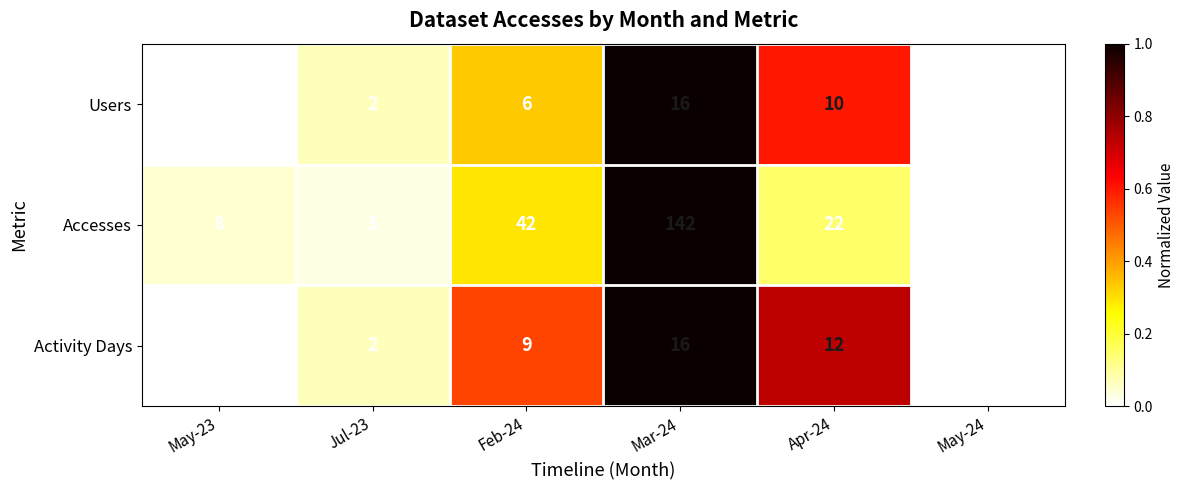

Reading right to left, what are all the values shown in this chart?

Users: May-24=1	Apr-24=10	Mar-24=16	Feb-24=6	Jul-23=2	May-23=1
Accesses: May-24=1	Apr-24=22	Mar-24=142	Feb-24=42	Jul-23=5	May-23=8
Activity Days: May-24=1	Apr-24=12	Mar-24=16	Feb-24=9	Jul-23=2	May-23=1